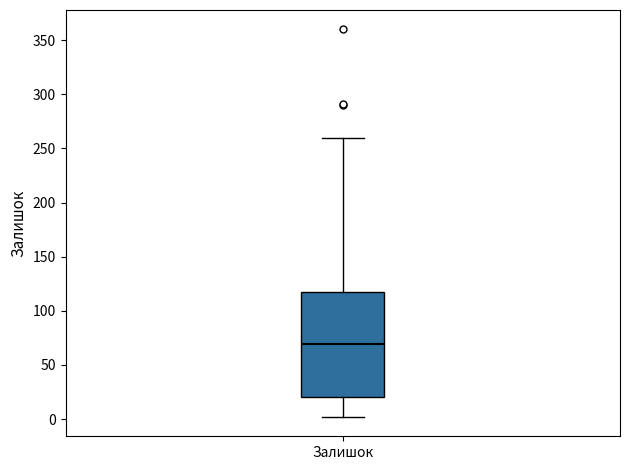

Read this box plot against the y-axis: the position of the median line, the range covered by the box, and the ends of both whiskers. The values are not printed on the chart, so give them approximately, as read against the axis.

median 70, box 20 to 120, whiskers 0 to 260